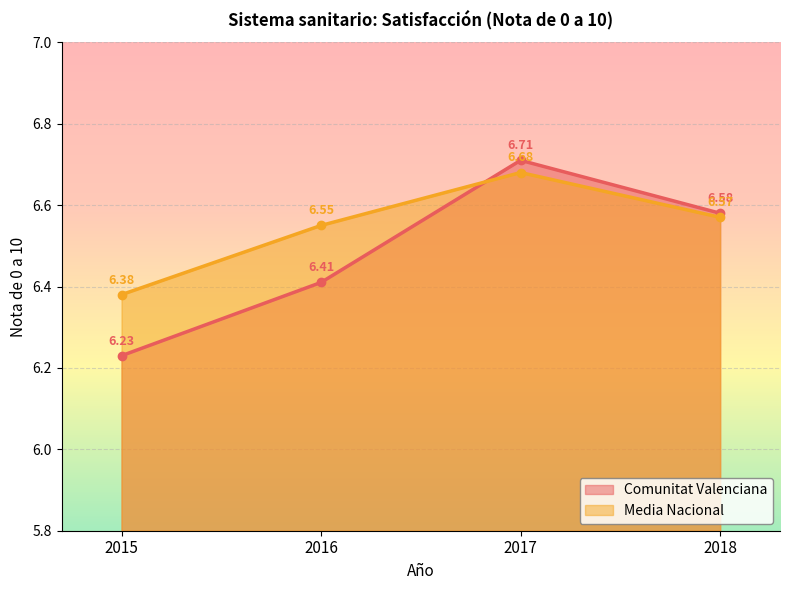

List the series in order of their overall mean, highest first.

Media Nacional, Comunitat Valenciana